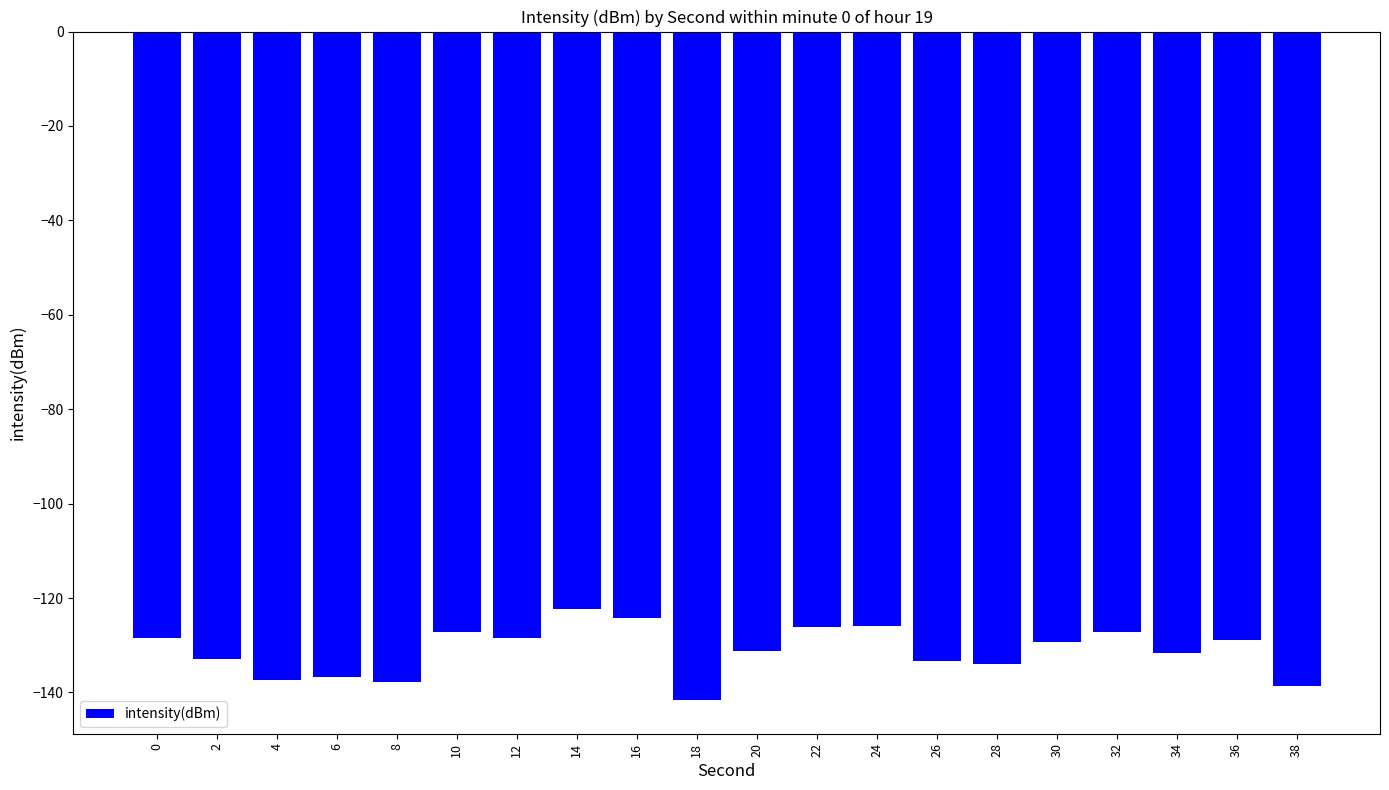

Between 12 and 28, which is larger?

12